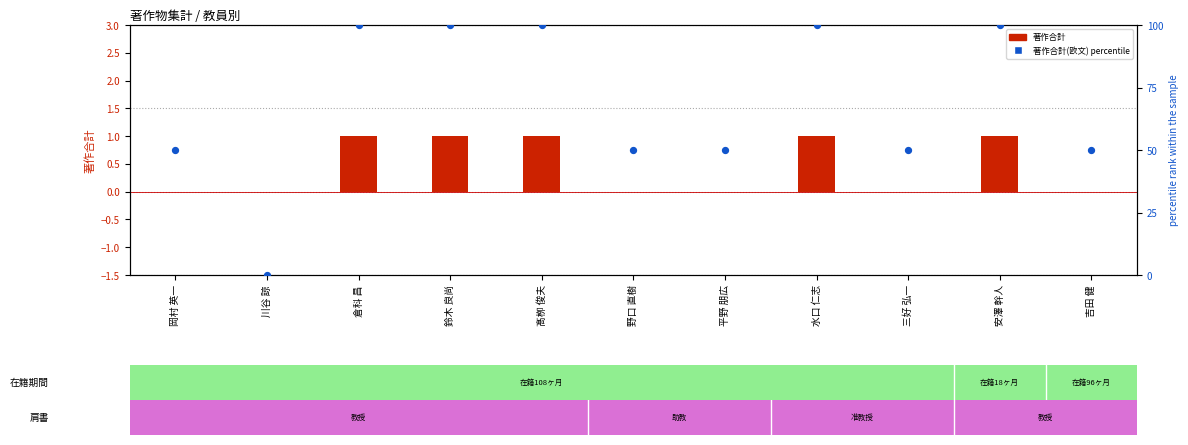

What are all the series names shown in the legend?

著作合計, 著作合計(欧文) percentile